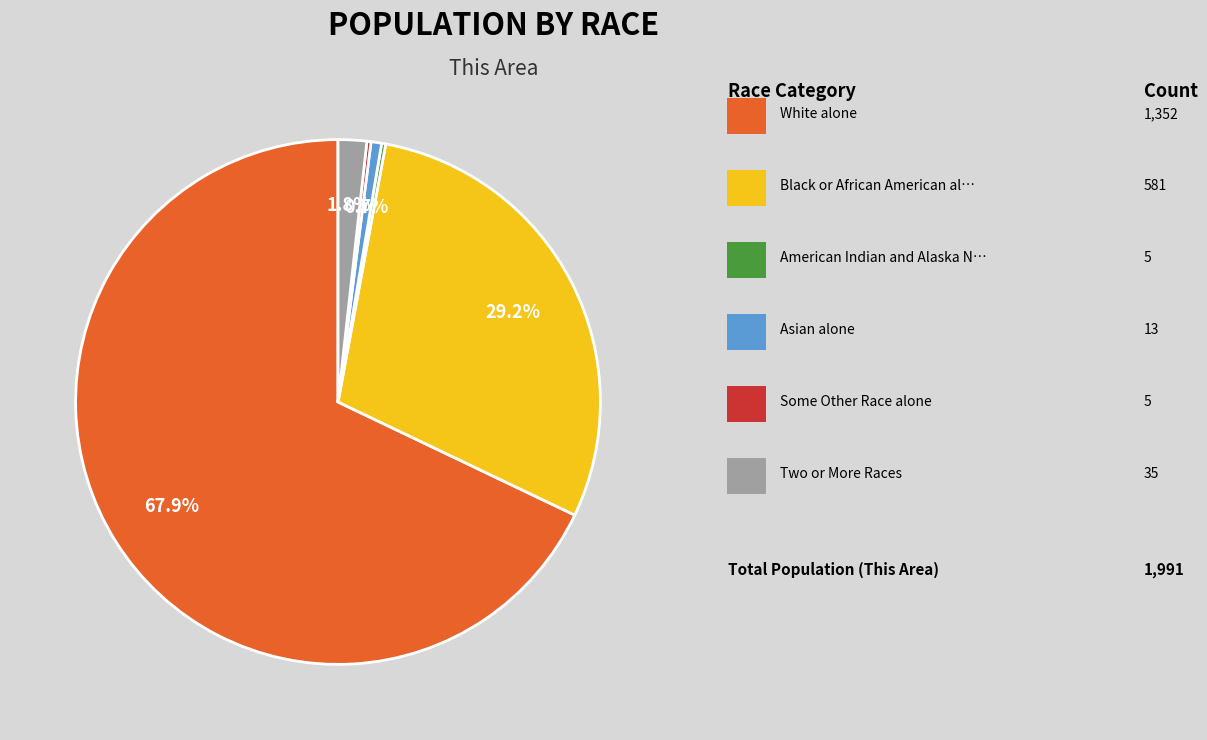

Does any single category account for the majority?

Yes